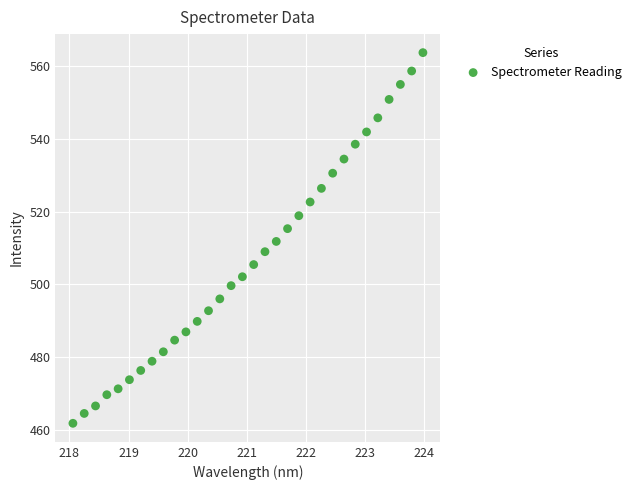

What is the range of X values (max minus min)?

5.9